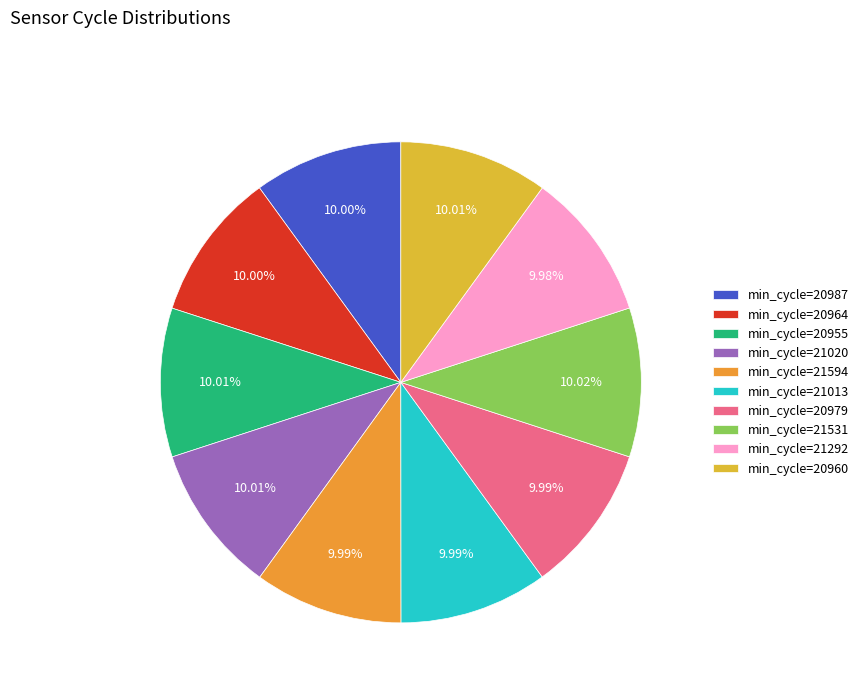

How many segments does this pie chart have?

10